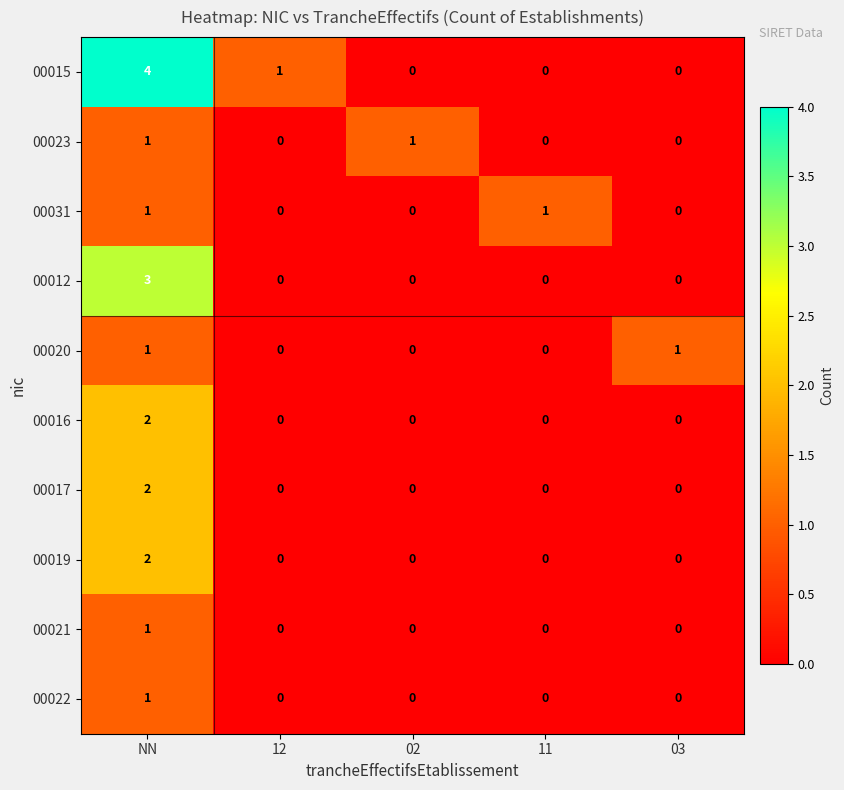

What is the difference between the highest and lowest values at 03?

1